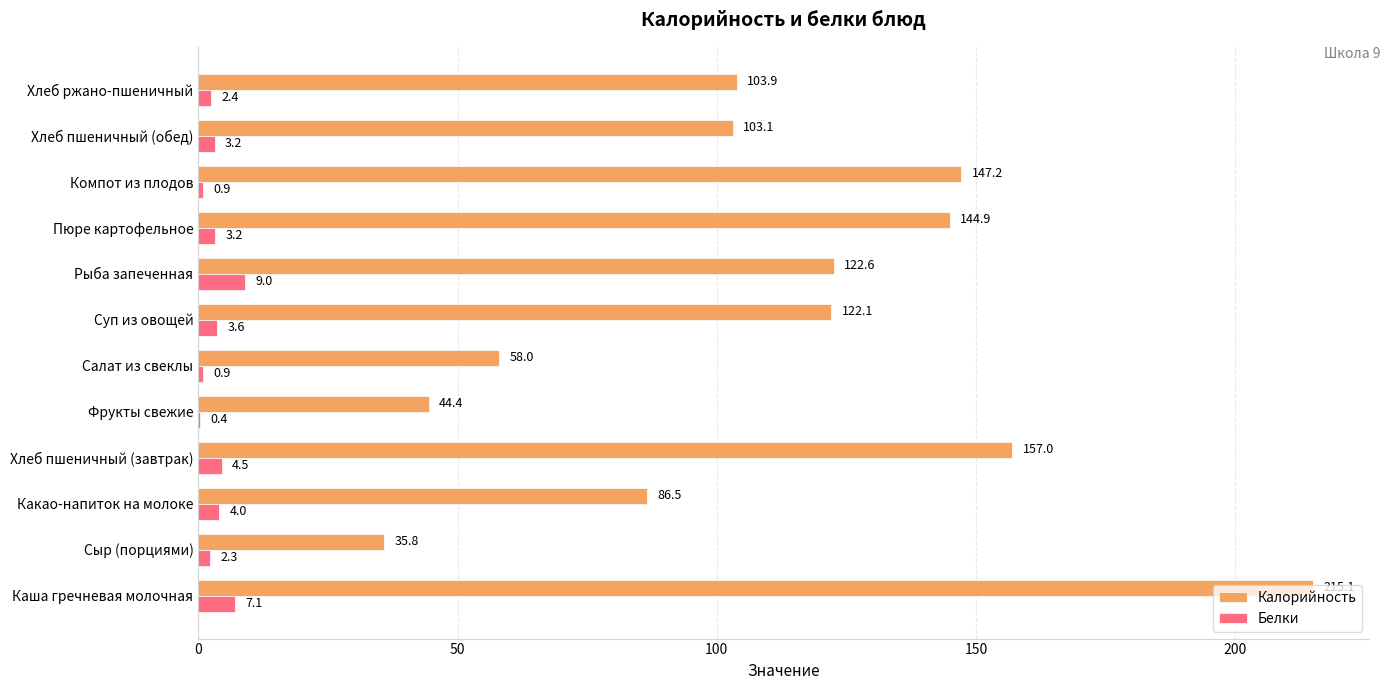

Where is Белки nearest to the value 4?

Какао-напиток на молоке